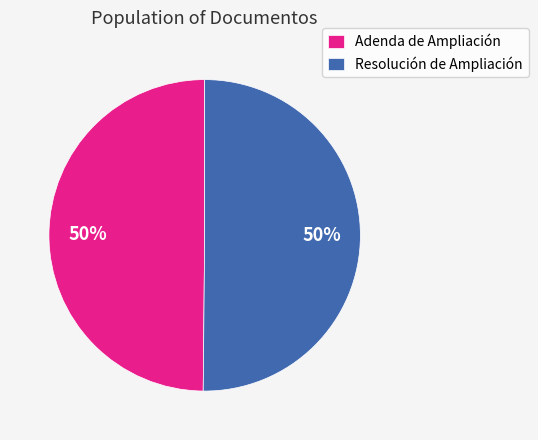

Do Adenda de Ampliación and Resolución de Ampliación together represent more than half of the pie?

Yes